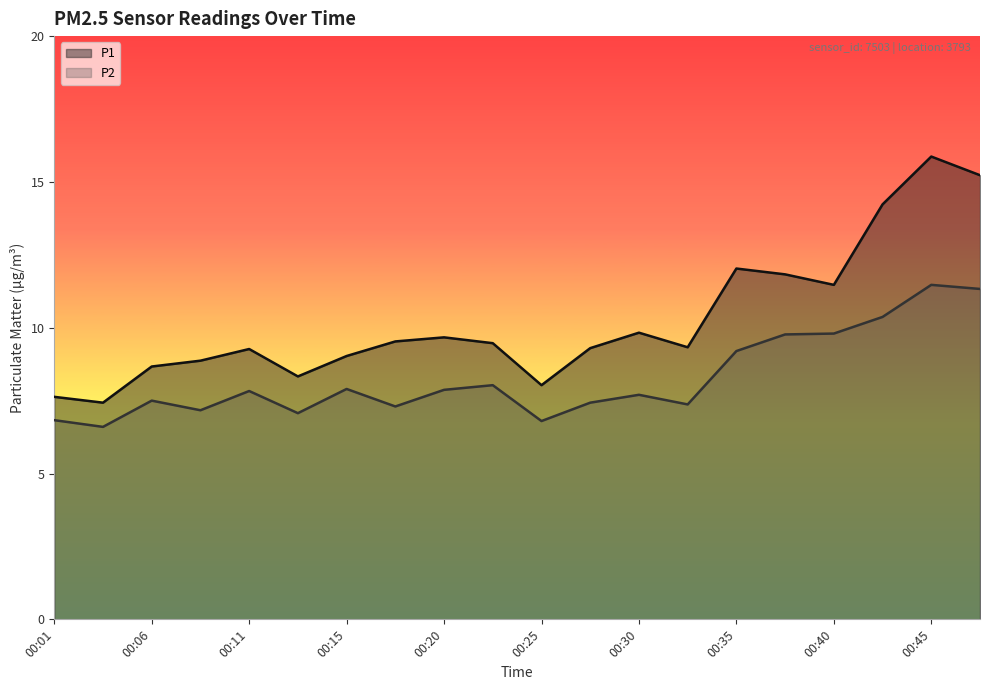

What is the average value of the P2 series?

8.3